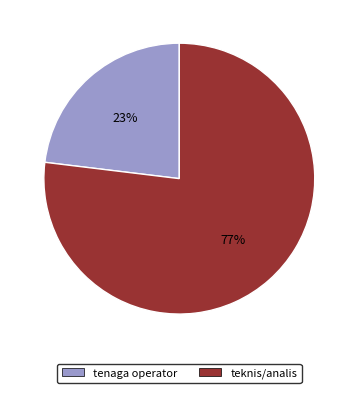

Do tenaga operator and teknis/analis together represent more than half of the pie?

Yes